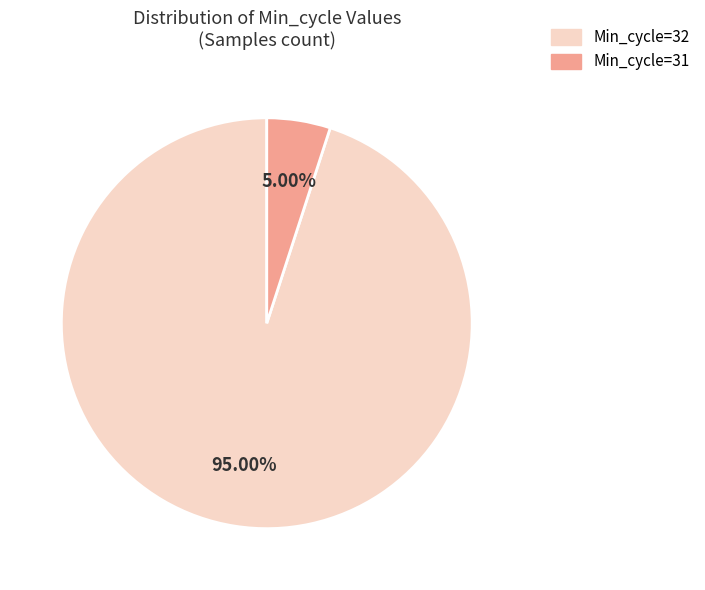

How many slices are in this pie chart?

2